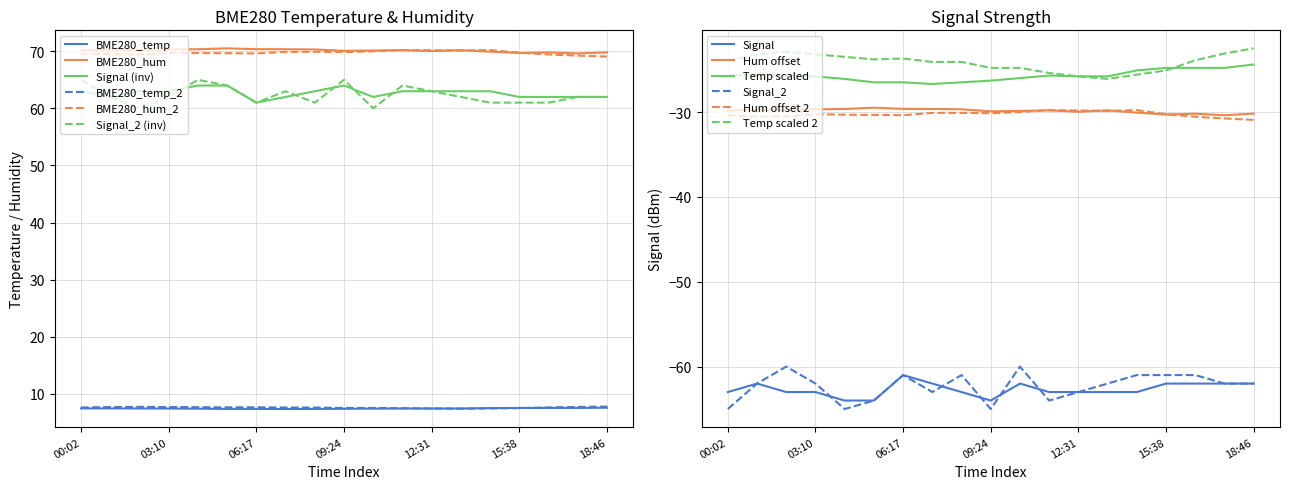

The value of BME280_temp at 00:02 is 7.4. True or false?

True